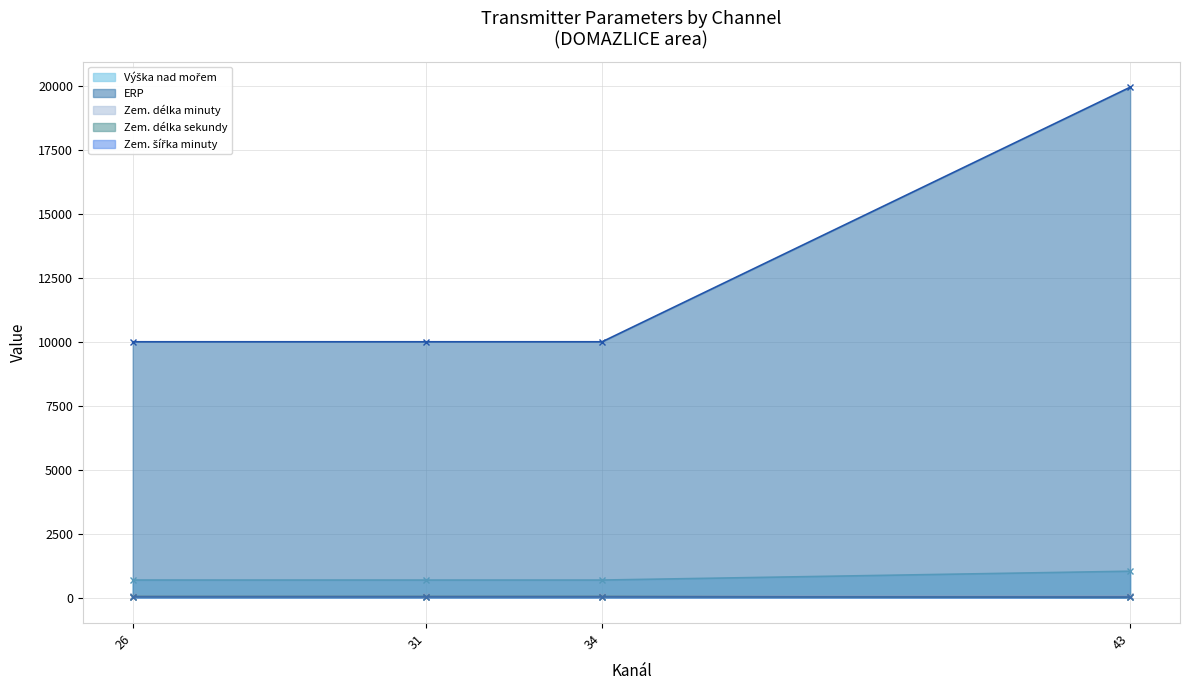

At which label does Zem. šířka minuty reach its minimum?

43